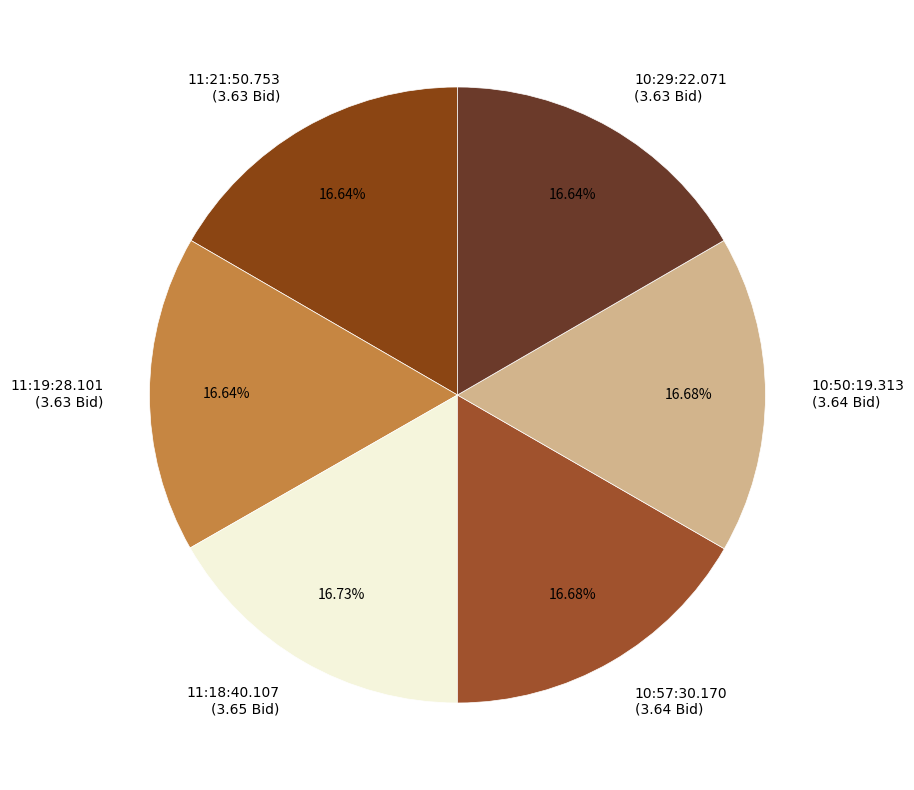

To the nearest percent, what portion does 11:18:40.107 represent?

17%